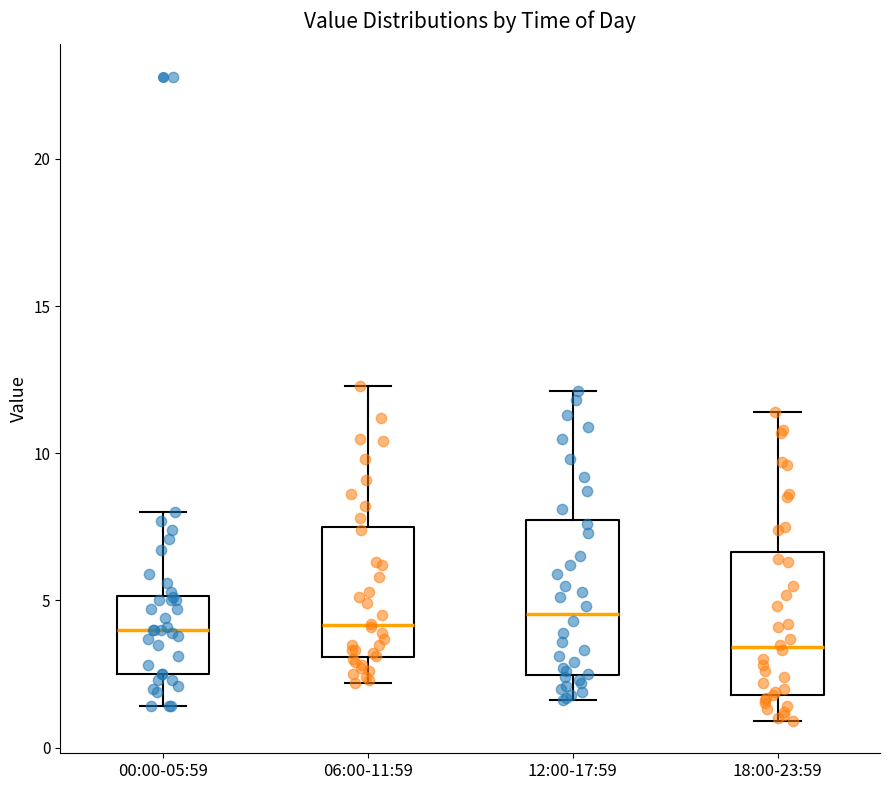

Where does the upper whisker of the box for 06:00-11:59 end on the y-axis? The values are not printed on the chart, so give them approximately, as read against the axis.

12.5